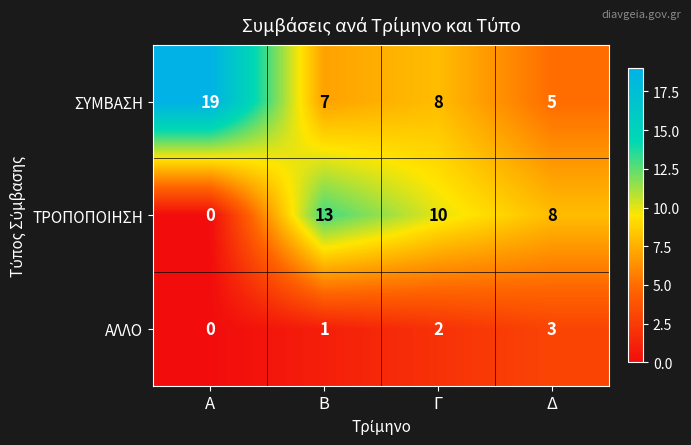

How many values in ΤΡΟΠΟΠΟΙΗΣΗ are above zero?

3